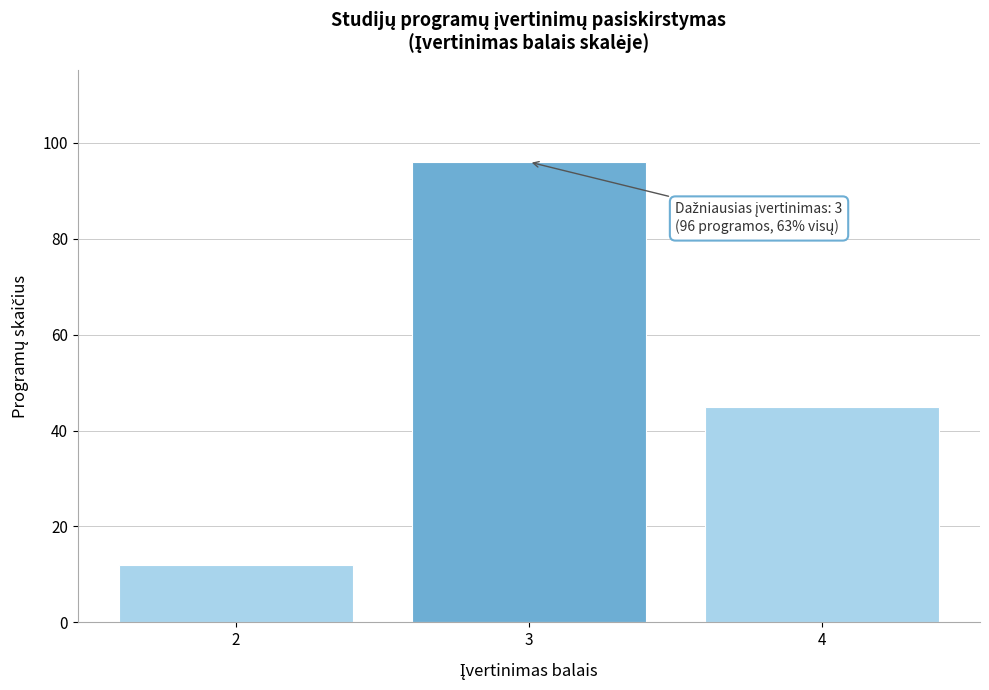

Reading left to right, what are all the values shown in this chart?

2=12	3=96	4=45